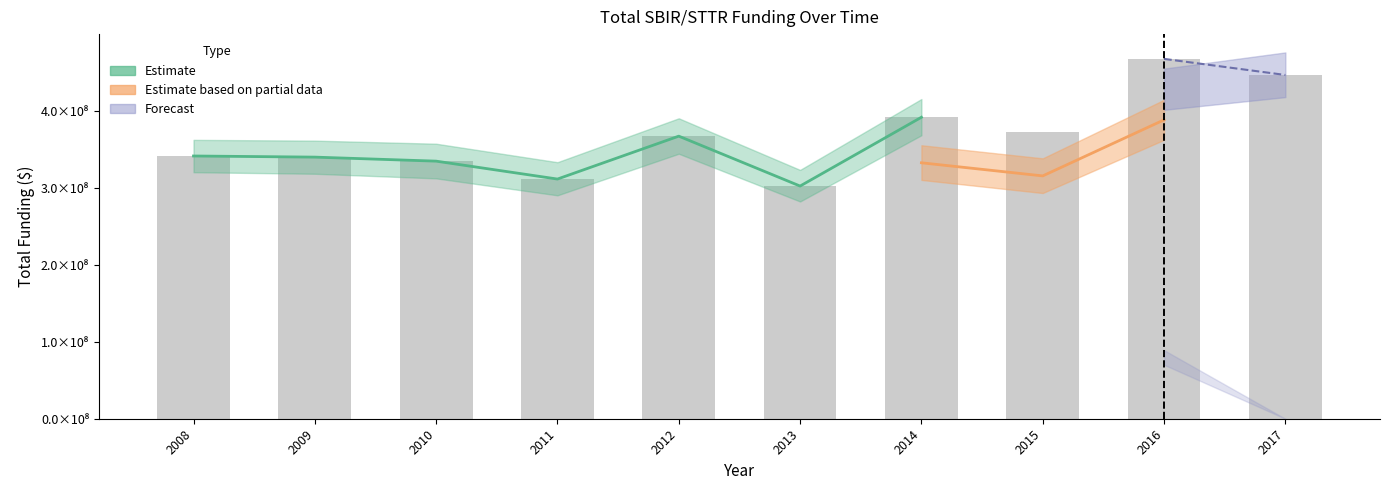

At which category is the sum across all series the highest?

2016